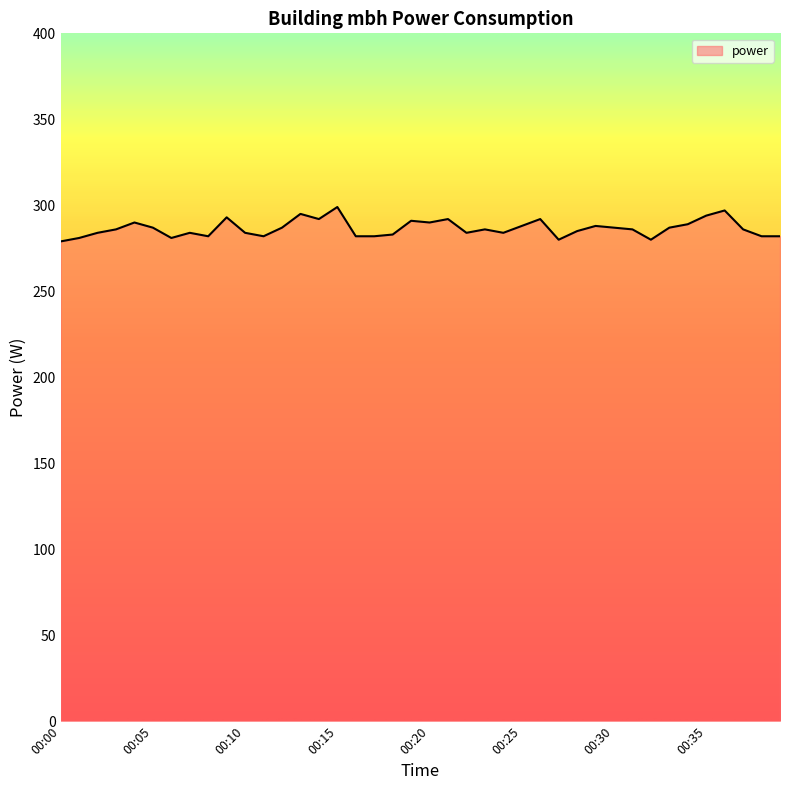

What is the minimum value shown in the chart?

279